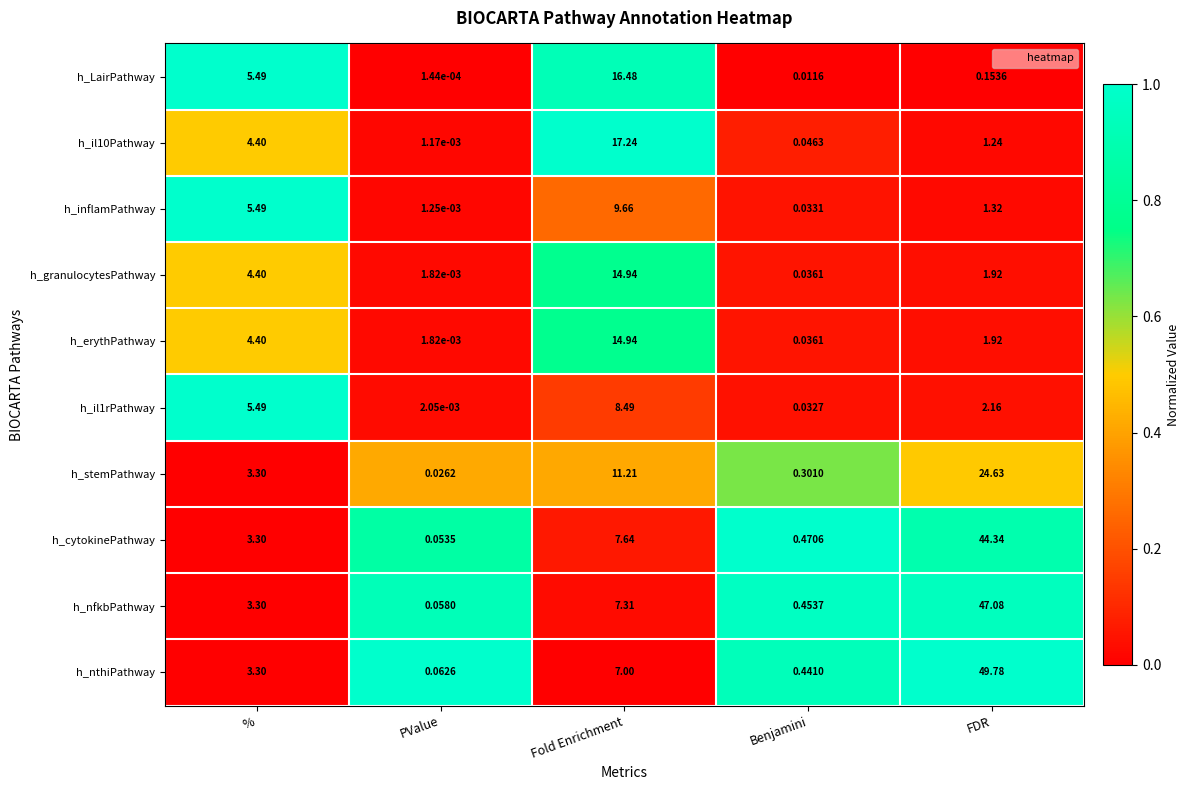

At which category is the sum across all series the highest?

FDR